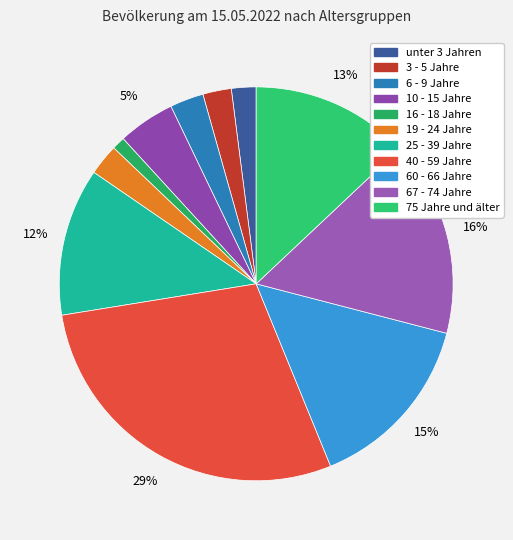

What percentage is the 19 - 24 Jahre slice, to the nearest percent?

3%